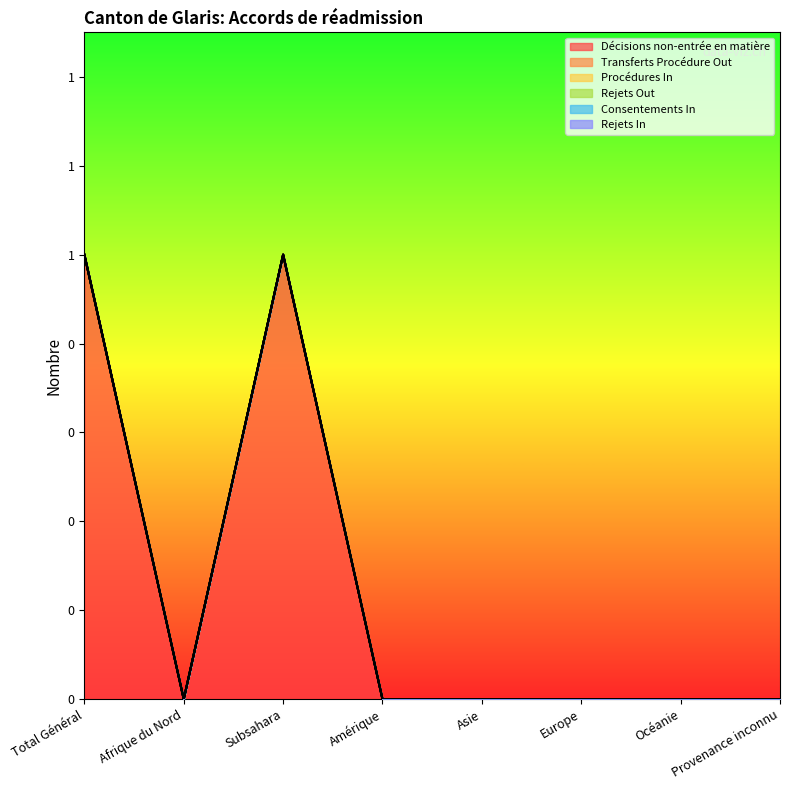

Rank the series by their maximum value, from highest to lowest.

Décisions non-entrée en matière, Transferts Procédure Out, Procédures In, Rejets Out, Consentements In, Rejets In